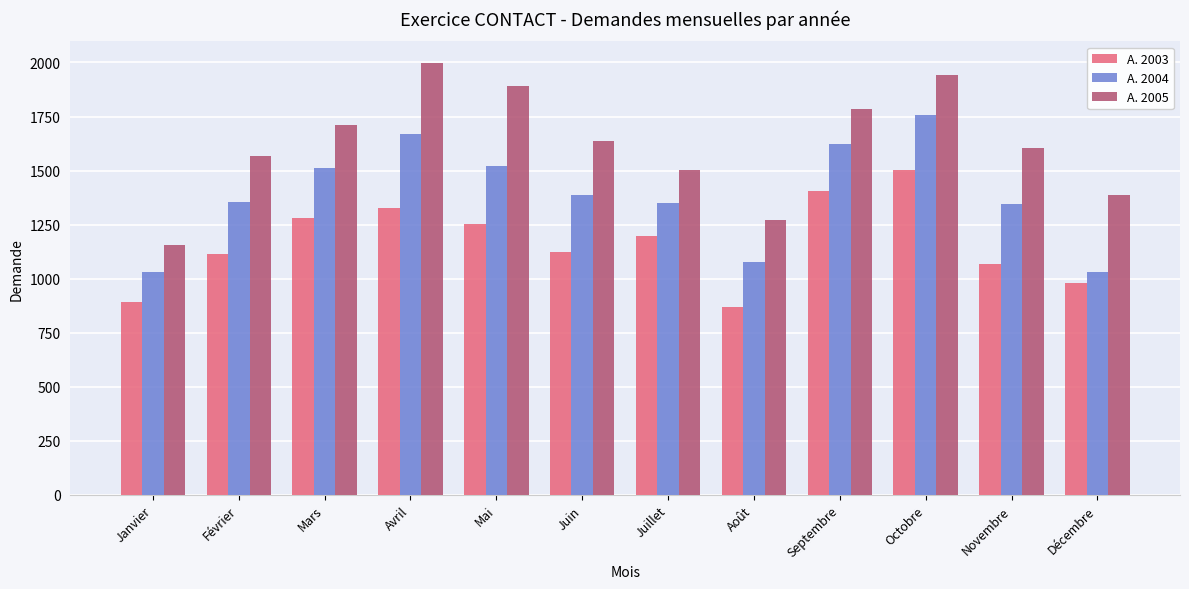

Which category has the lowest value in the A. 2005 series?

Janvier